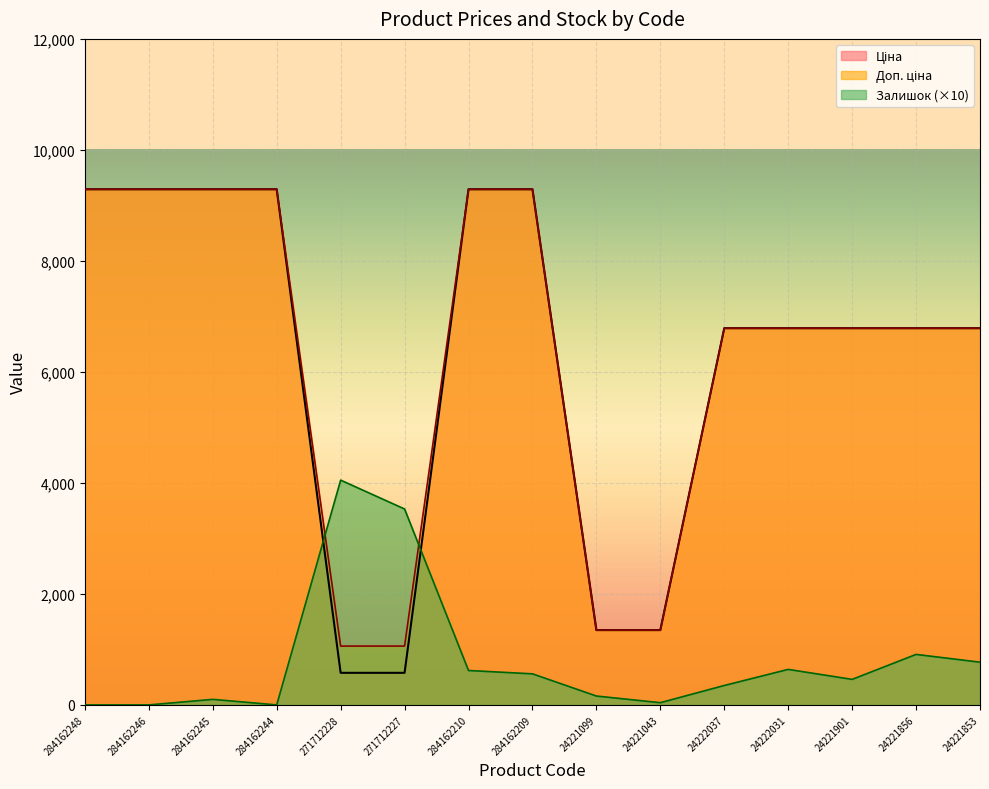

Reading right to left, extract all data points from this chart.

Ціна: 24221853=6787.1	24221856=6787.1	24221901=6787.1	24222031=6787.1	24222037=6787.1	24221043=1347.9	24221099=1347.9	284162209=9290.5	284162210=9290.5	271712227=578.1	271712228=578.1	284162244=9290.5	284162245=9290.5	284162246=9290.5	284162248=9290.5
Доп. ціна: 24221853=6787.1	24221856=6787.1	24221901=6787.1	24222031=6787.1	24222037=6787.1	24221043=1348.0	24221099=1348.0	284162209=9290.5	284162210=9290.5	271712227=1060.0	271712228=1060.0	284162244=9290.5	284162245=9290.5	284162246=9290.5	284162248=9290.5
Залишок: 24221853=770.0	24221856=910.0	24221901=460.0	24222031=640.0	24222037=350.0	24221043=40.0	24221099=160.0	284162209=560.0	284162210=620.0	271712227=3530.0	271712228=4050.0	284162244=0.0	284162245=100.0	284162246=0.0	284162248=0.0